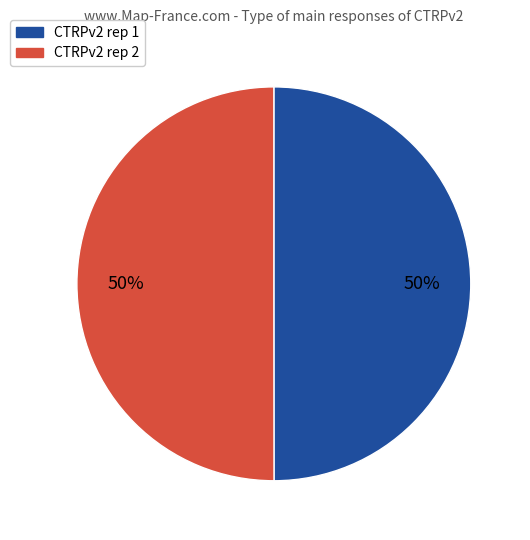

To the nearest percent, what is the average slice percentage?

50%